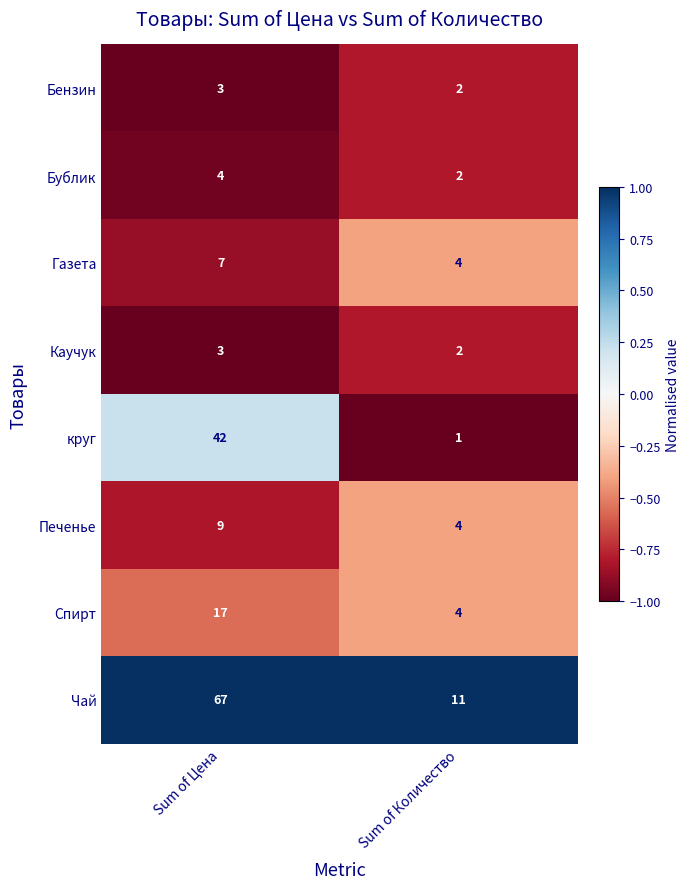

What is the average value of the Бублик series?

3